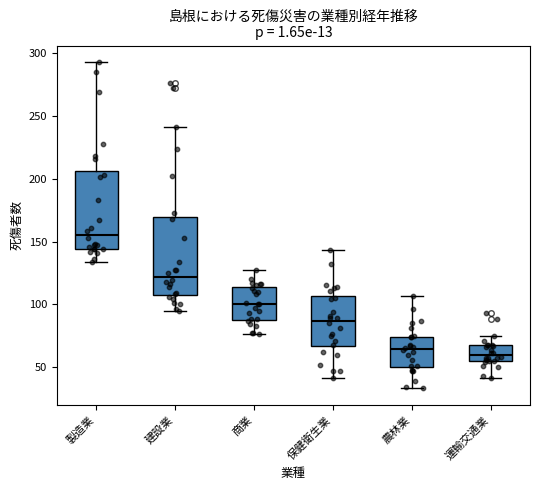

Which box's median line is the highest?

製造業